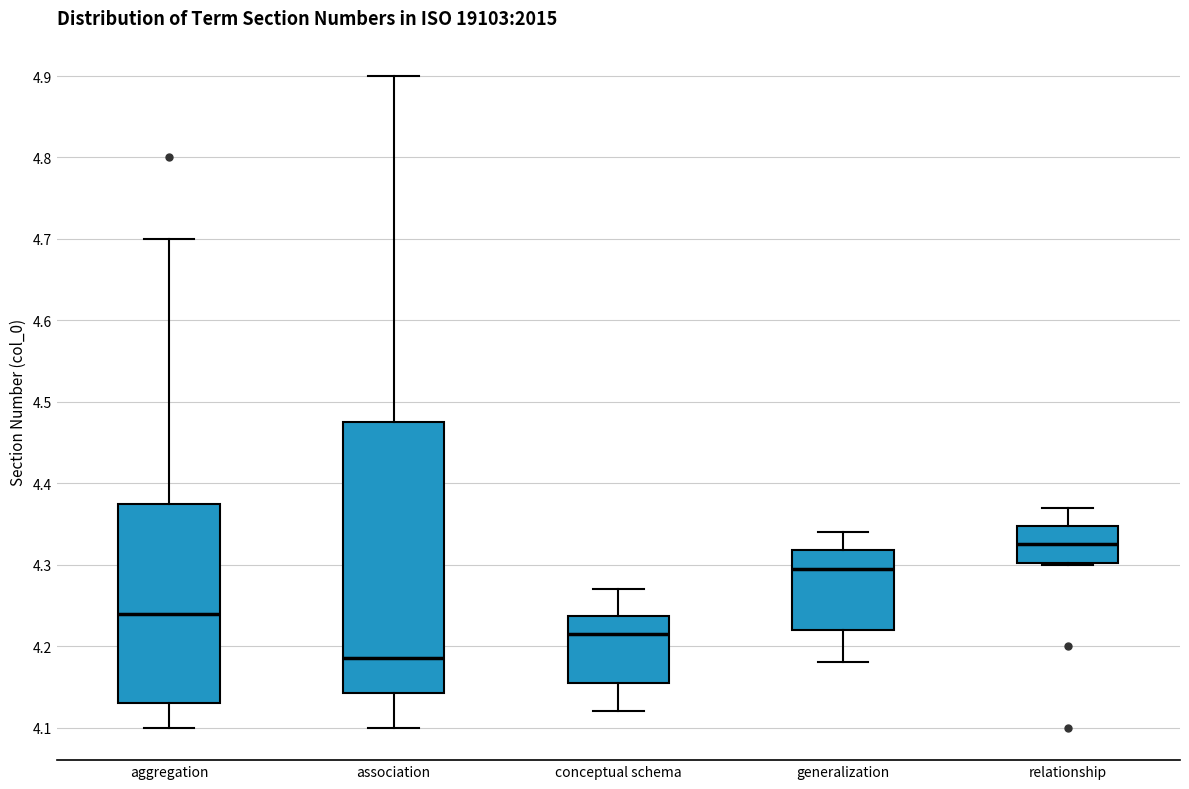

Reading left to right, transcribe this box plot: for each box, give where its median line is, the range the box spans, and where its two whiskers end, as read against the y-axis. The values are not printed on the chart, so give them approximately, as read against the axis.

aggregation: median 4.24, box 4.13 to 4.38, whiskers 4.10 to 4.70
association: median 4.19, box 4.14 to 4.48, whiskers 4.10 to 4.90
conceptual schema: median 4.22, box 4.16 to 4.24, whiskers 4.12 to 4.27
generalization: median 4.30, box 4.22 to 4.32, whiskers 4.18 to 4.34
relationship: median 4.33, box 4.30 to 4.35, whiskers 4.30 to 4.37